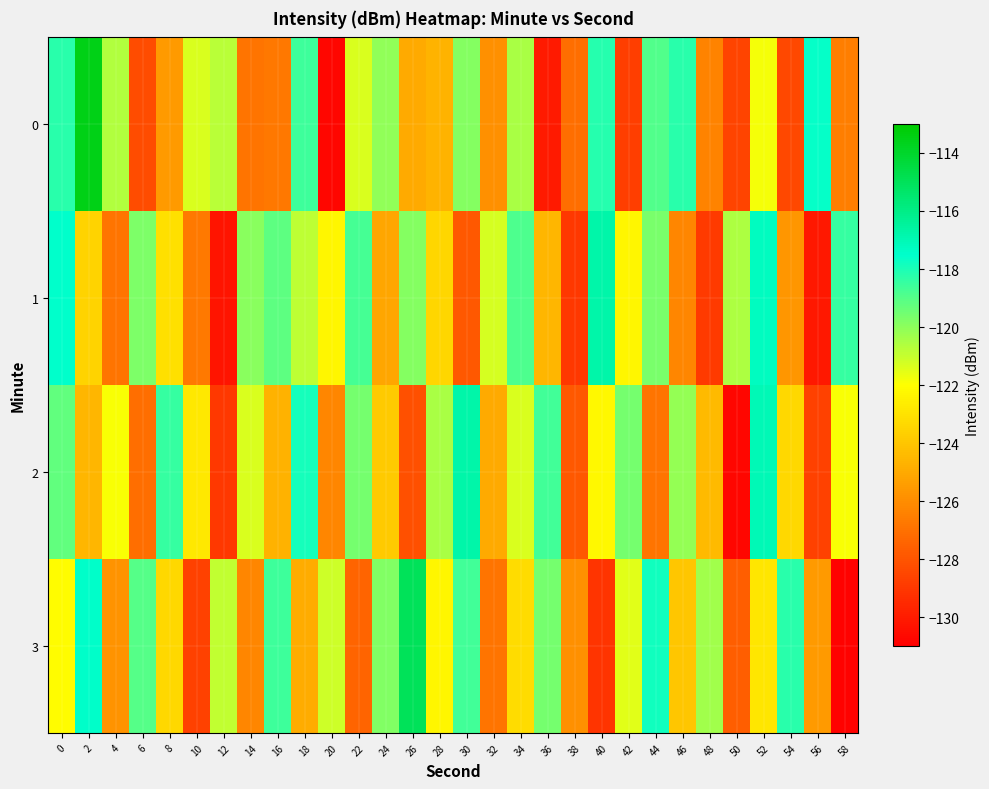

What is the difference between the highest and lowest values at 8?

7.1